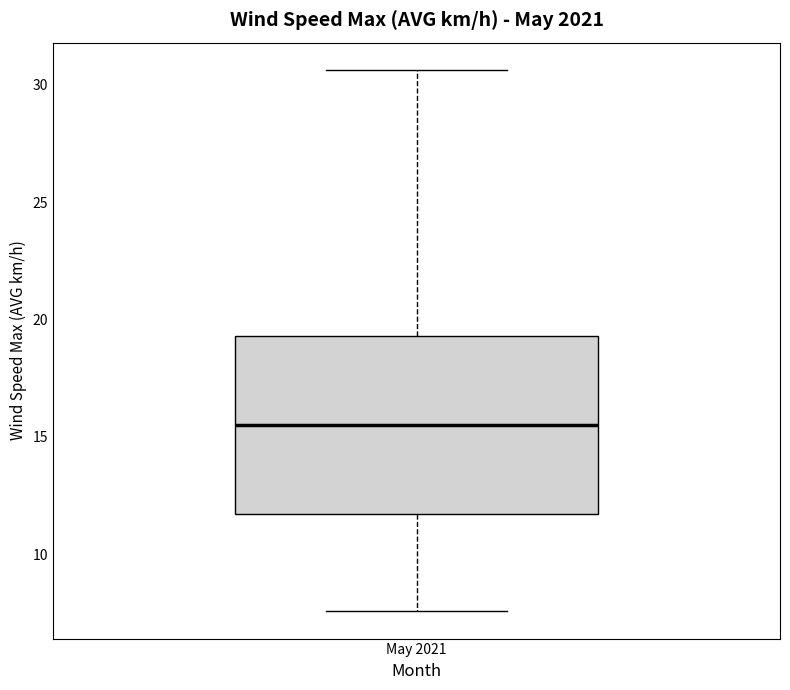

Transcribe this box plot: give where the median line is, the range the box spans, and where the two whiskers end, as read against the y-axis. The values are not printed on the chart, so give them approximately, as read against the axis.

median 15.5, box 11.5 to 19.5, whiskers 7.5 to 30.5